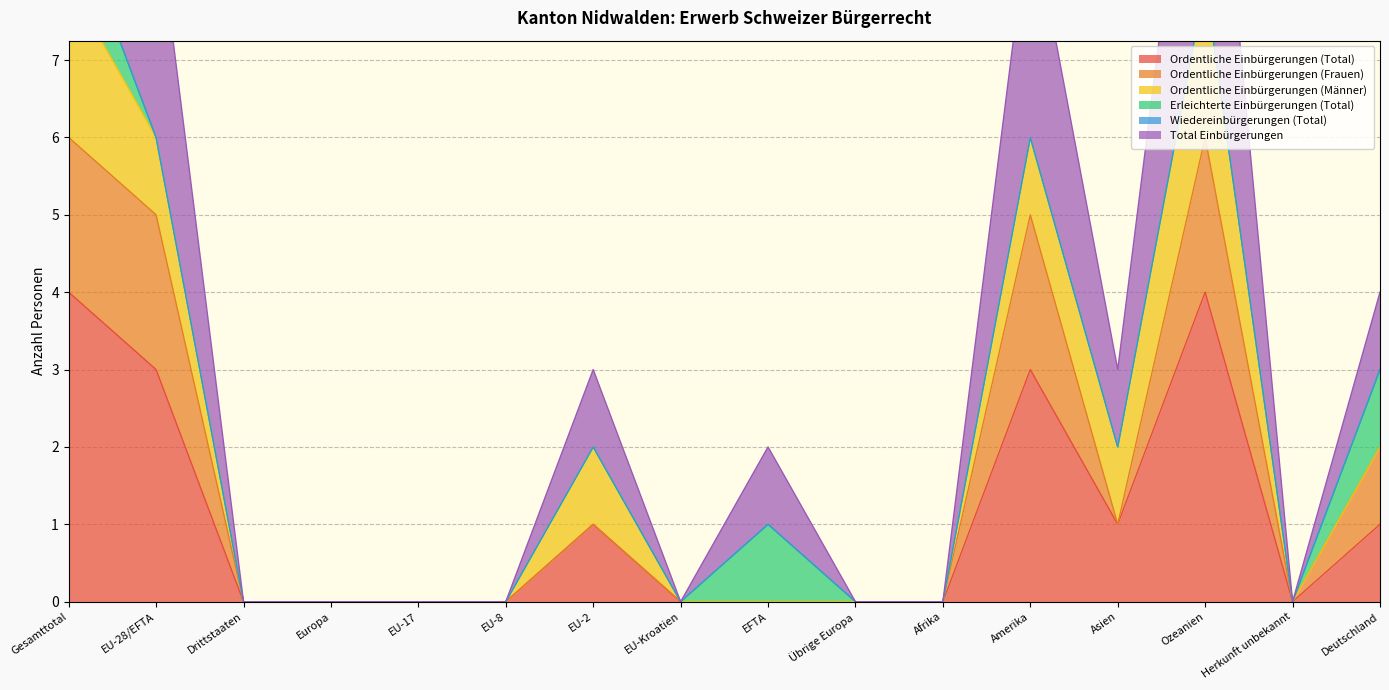

Between EU-17 and Asien, which series saw the biggest shift?

Total Einbürgerungen